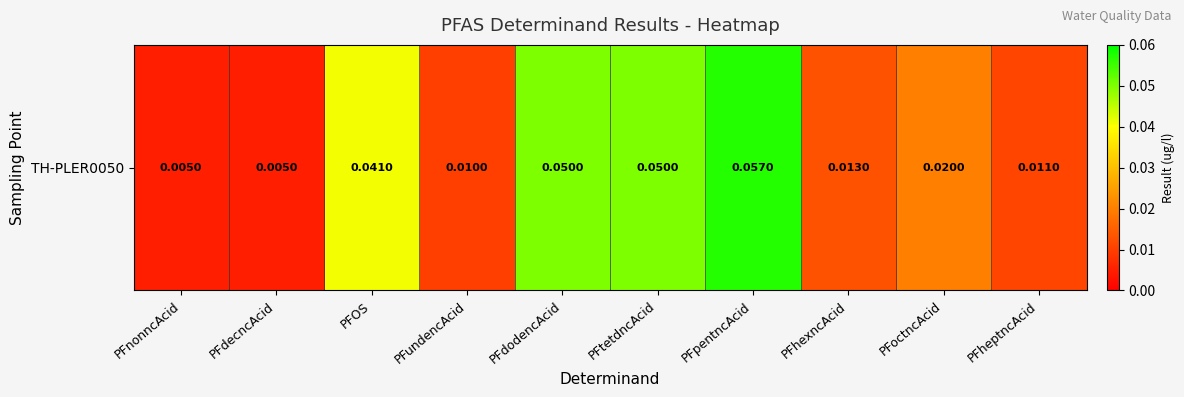

Reading left to right, transcribe all the data shown in this chart.

0.0	0.0	0.0	0.0	0.1	0.1	0.1	0.0	0.0	0.0